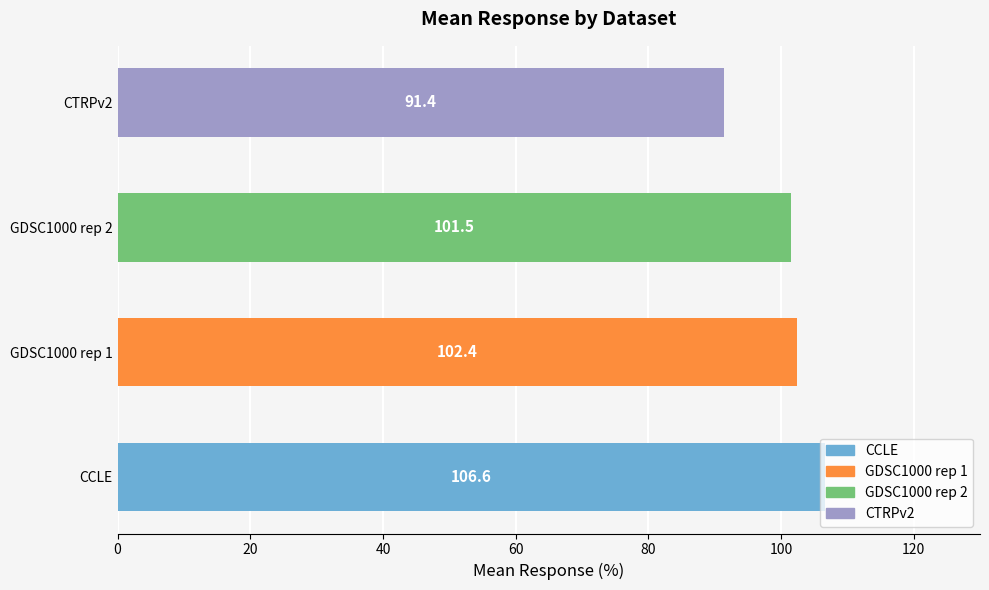

How many bars are there in total?

4